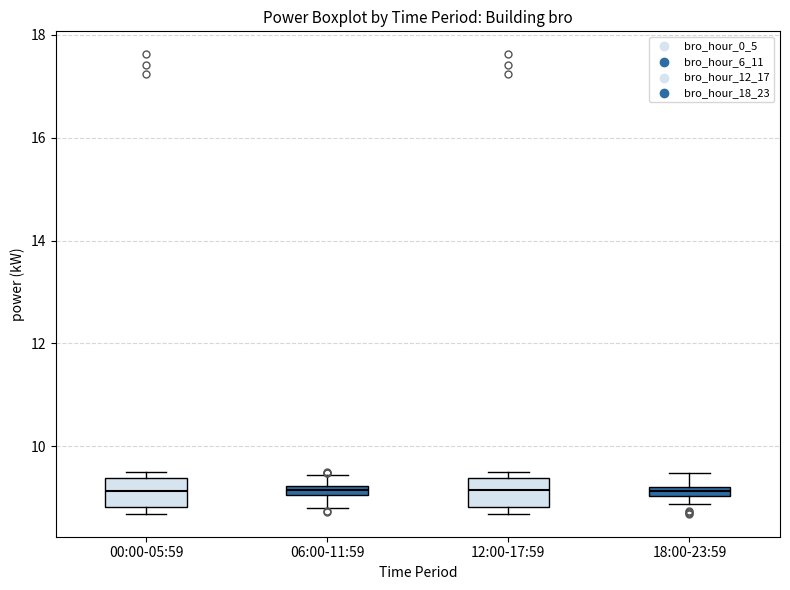

Where does the upper whisker of the box for 06:00-11:59 end on the y-axis? The values are not printed on the chart, so give them approximately, as read against the axis.

9.4